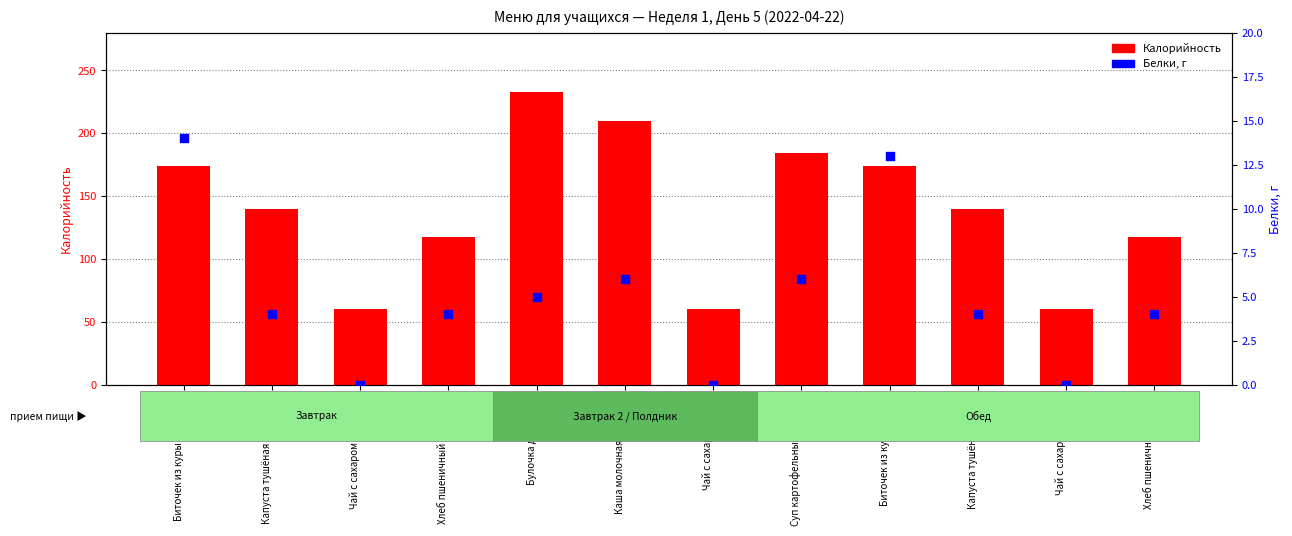

Is the value of Калорийность at Чай с сахаром (ОВЗ) greater than the value of Белки, г at Каша молочная с маслом?

Yes